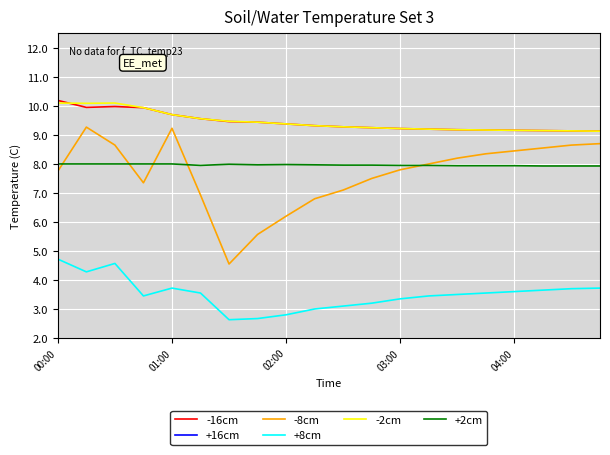

What is the highest value of the -2cm series?

10.1